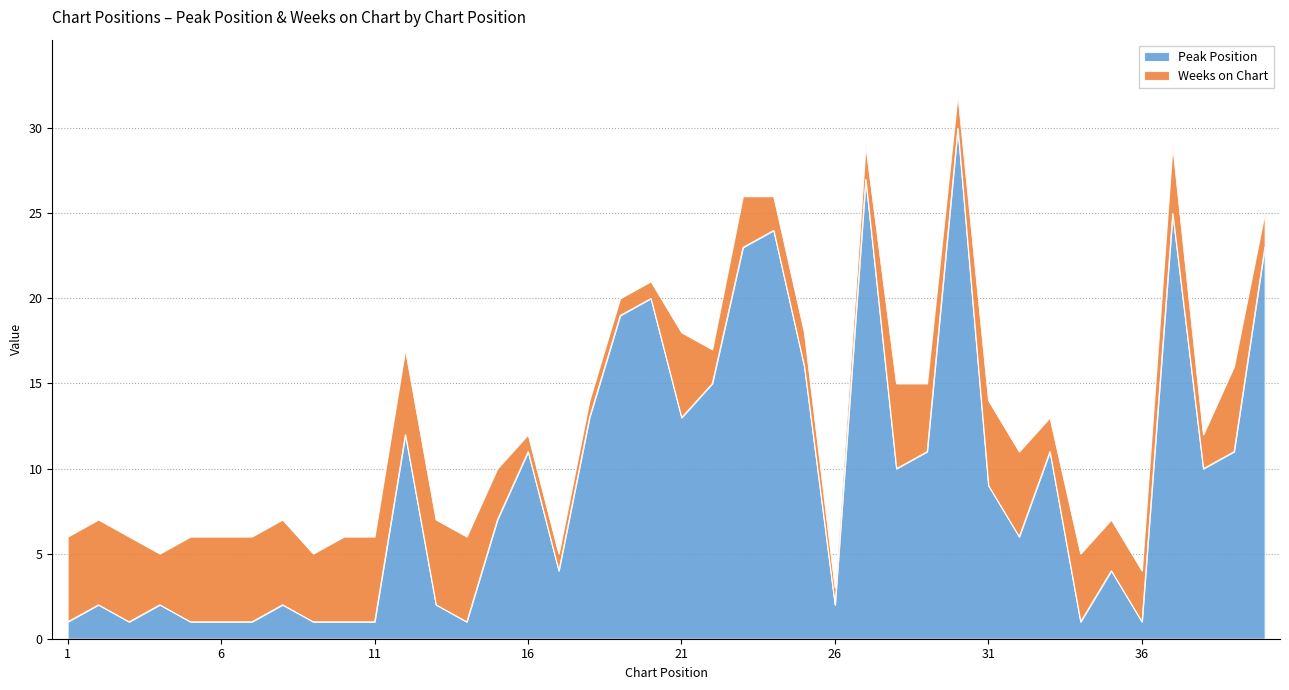

The value at 2 is 1. True or false?

False